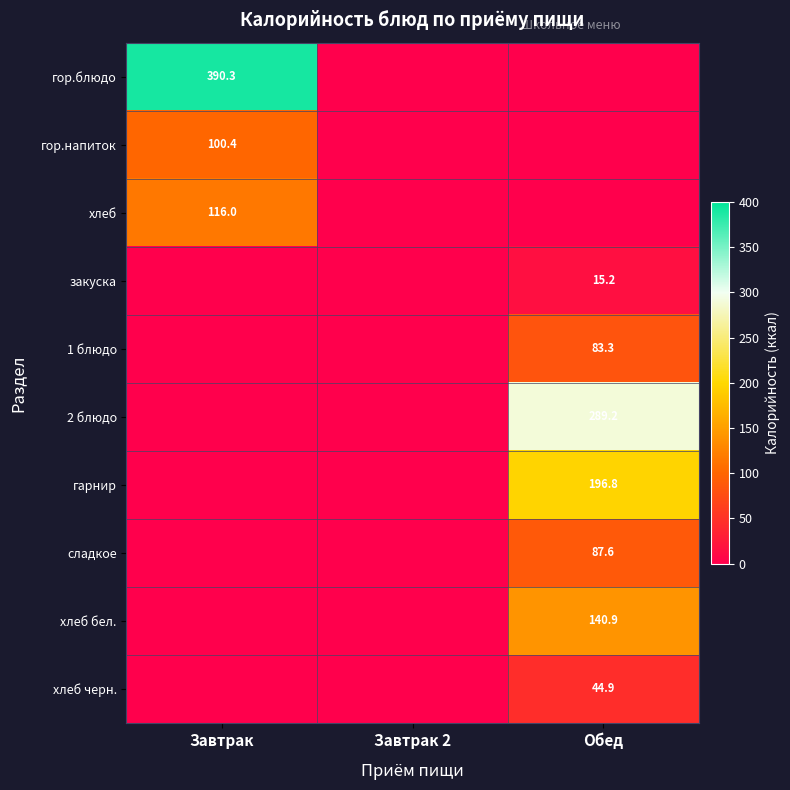

True or false: 1 блюдо has a value of 136.4 at Обед.

False